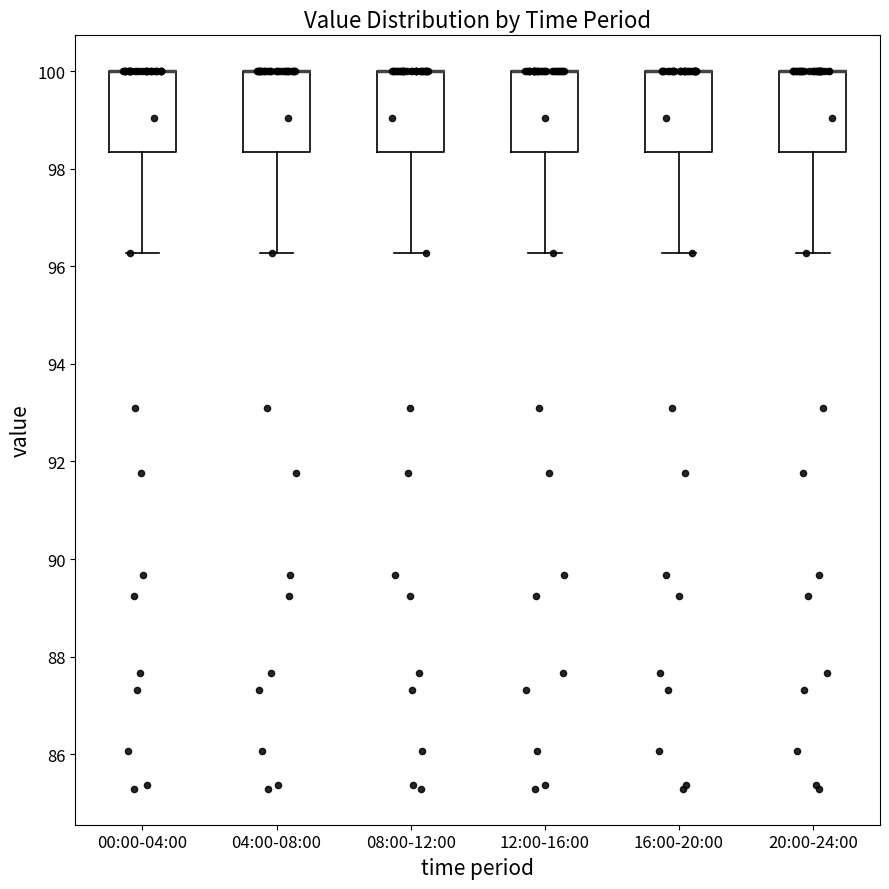

Reading left to right, transcribe this box plot: for each box, give where its median line is, the range the box spans, and where its two whiskers end, as read against the y-axis. The values are not printed on the chart, so give them approximately, as read against the axis.

00:00-04:00: median 100.0 (drawn on the box's upper edge), box 98.4 to 100.0, whiskers 96.2 to 100.0
04:00-08:00: median 100.0 (drawn on the box's upper edge), box 98.4 to 100.0, whiskers 96.2 to 100.0
08:00-12:00: median 100.0 (drawn on the box's upper edge), box 98.4 to 100.0, whiskers 96.2 to 100.0
12:00-16:00: median 100.0 (drawn on the box's upper edge), box 98.4 to 100.0, whiskers 96.2 to 100.0
16:00-20:00: median 100.0 (drawn on the box's upper edge), box 98.4 to 100.0, whiskers 96.2 to 100.0
20:00-24:00: median 100.0 (drawn on the box's upper edge), box 98.4 to 100.0, whiskers 96.2 to 100.0